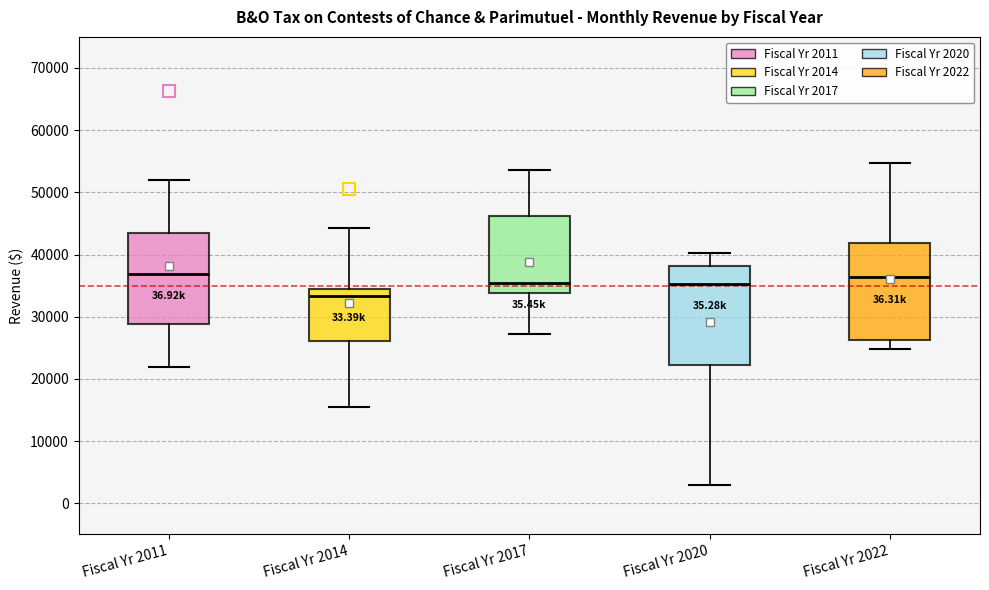

Reading left to right, read every box against the y-axis: the position of its median line, the range the box covers, and the ends of its whiskers. The values are not printed on the chart, so give them approximately, as read against the axis.

Fiscal Yr 2011: median 37000, box 29000 to 43000, whiskers 22000 to 52000
Fiscal Yr 2014: median 33000, box 26000 to 34000, whiskers 16000 to 44000
Fiscal Yr 2017: median 35000, box 34000 to 46000, whiskers 27000 to 54000
Fiscal Yr 2020: median 35000, box 22000 to 38000, whiskers 3000 to 40000
Fiscal Yr 2022: median 36000, box 26000 to 42000, whiskers 25000 to 55000